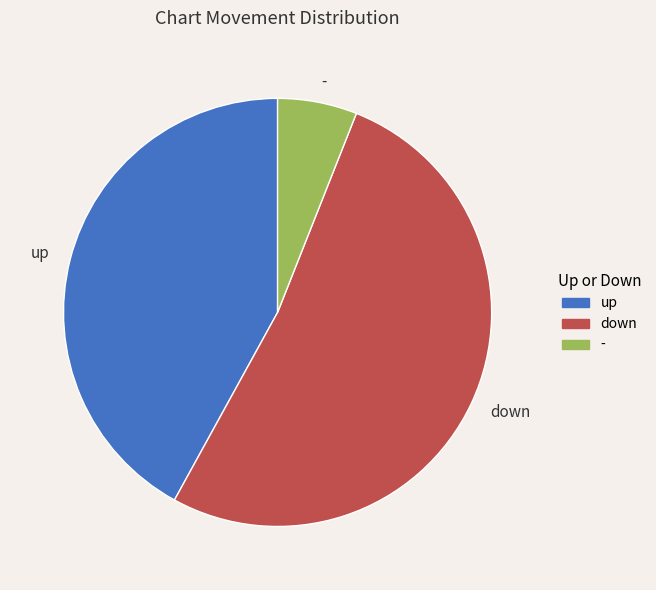

True or false: - accounts for 6% of the total.

True